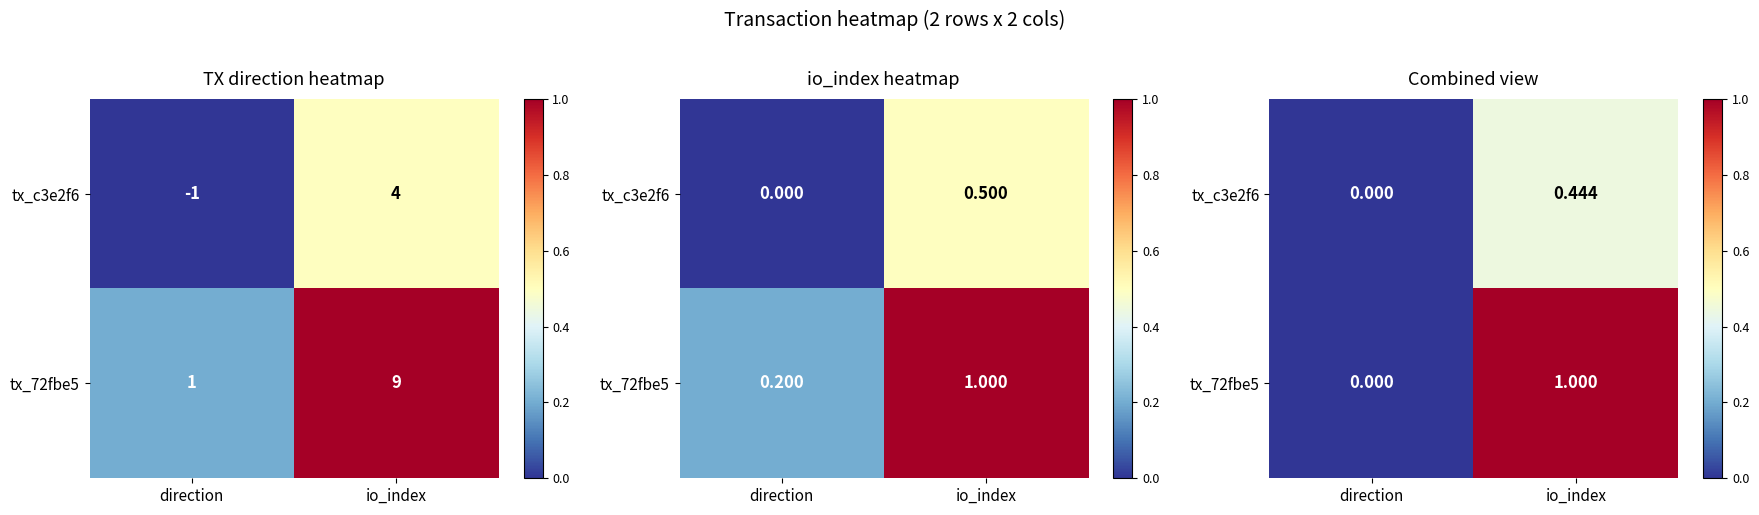

The value of tx_c3e2f6 at direction is 0.2. True or false?

False